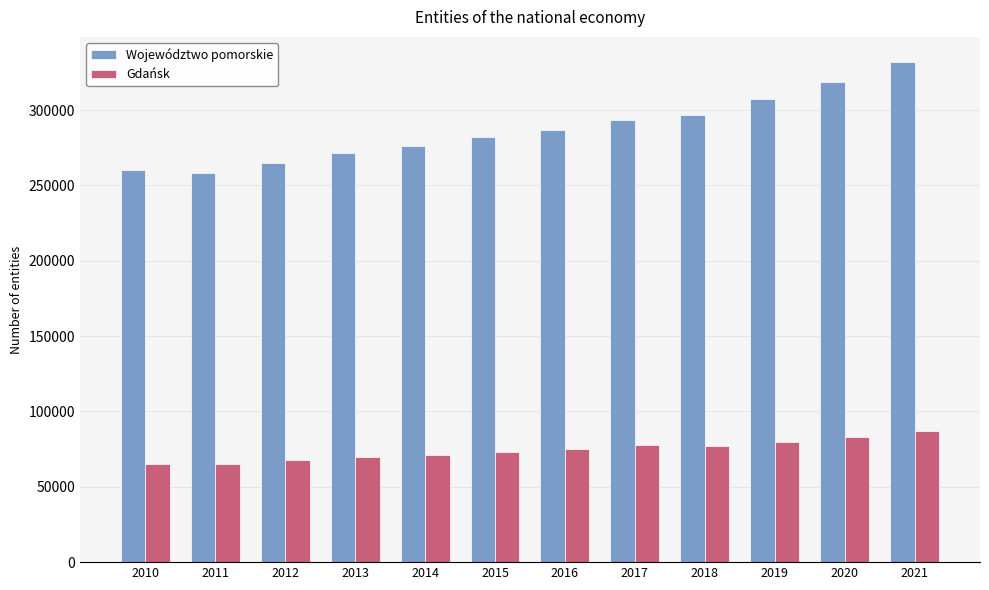

At which category is the sum across all series the highest?

2021